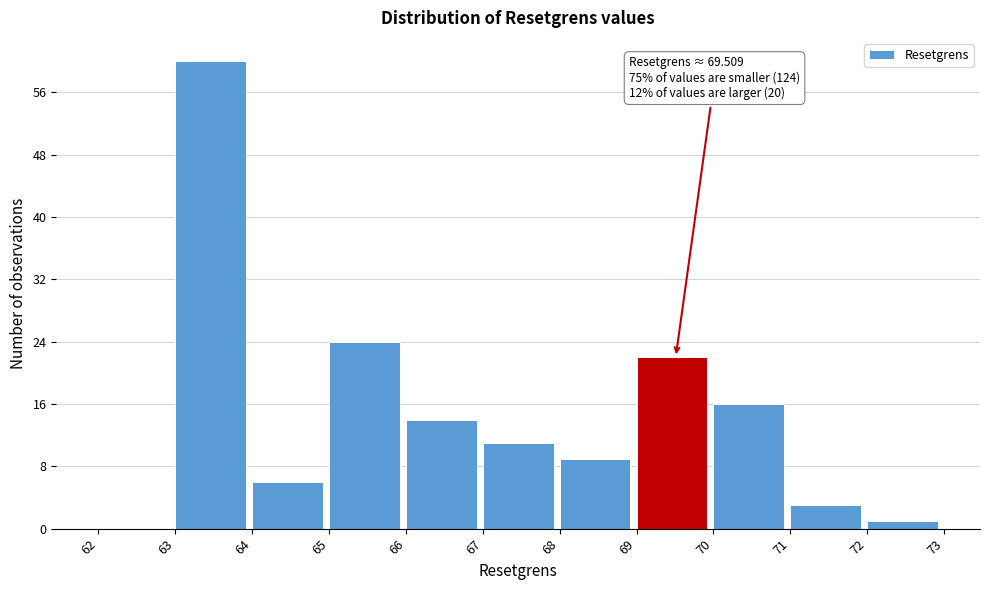

Which range on the x-axis has the tallest bar?

63 to 64